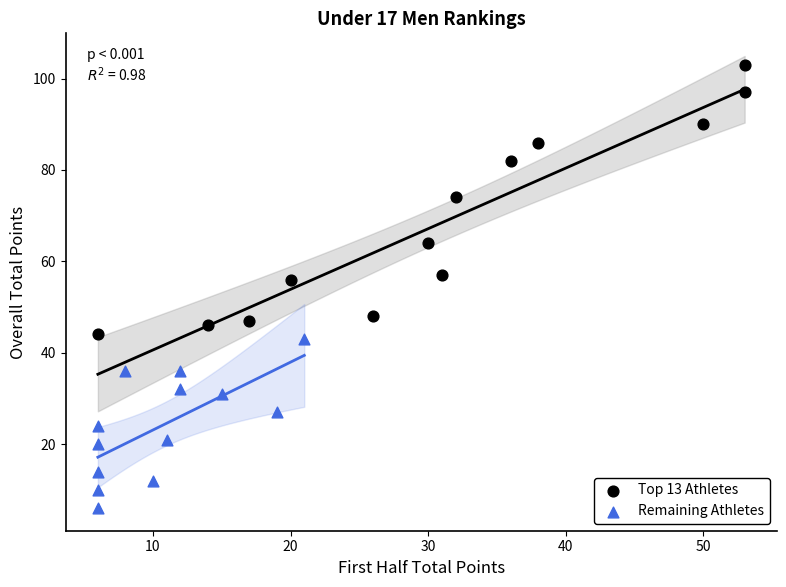

Which series has the largest Y range (max minus min)?

Top 13 Athletes